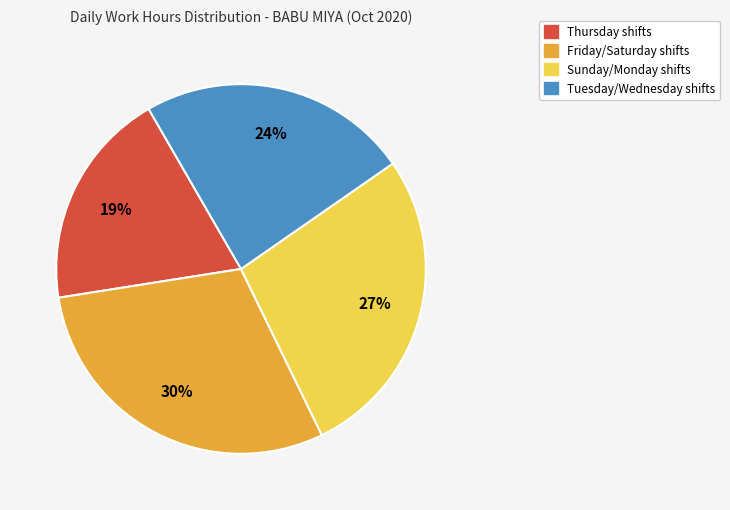

Does any single category account for the majority?

No